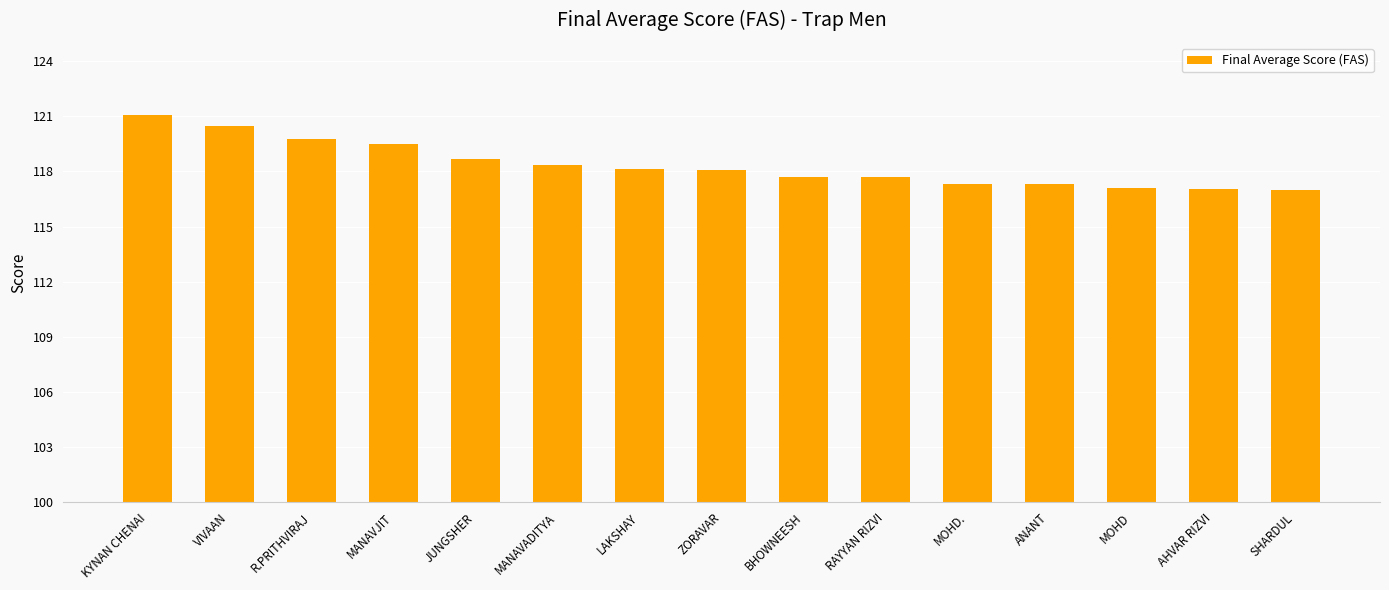

Approximately how many times larger is the value at ANANT compared to ZORAVAR?

1.0